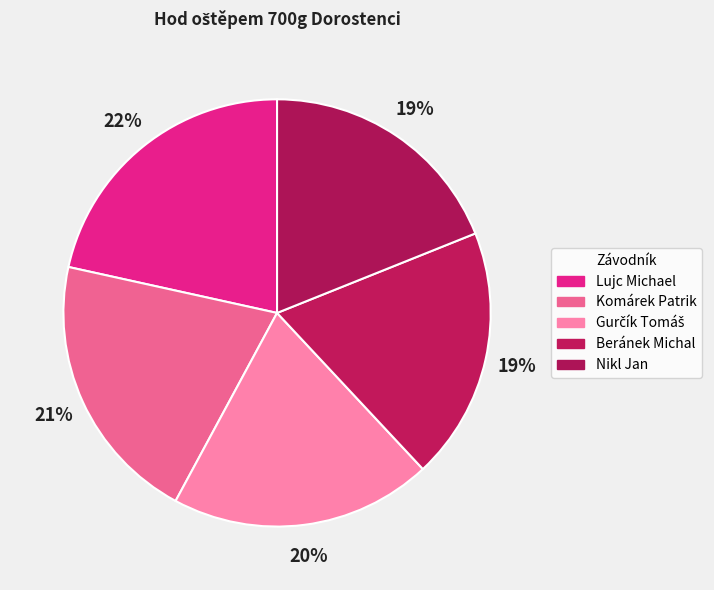

Does any single category account for the majority?

No